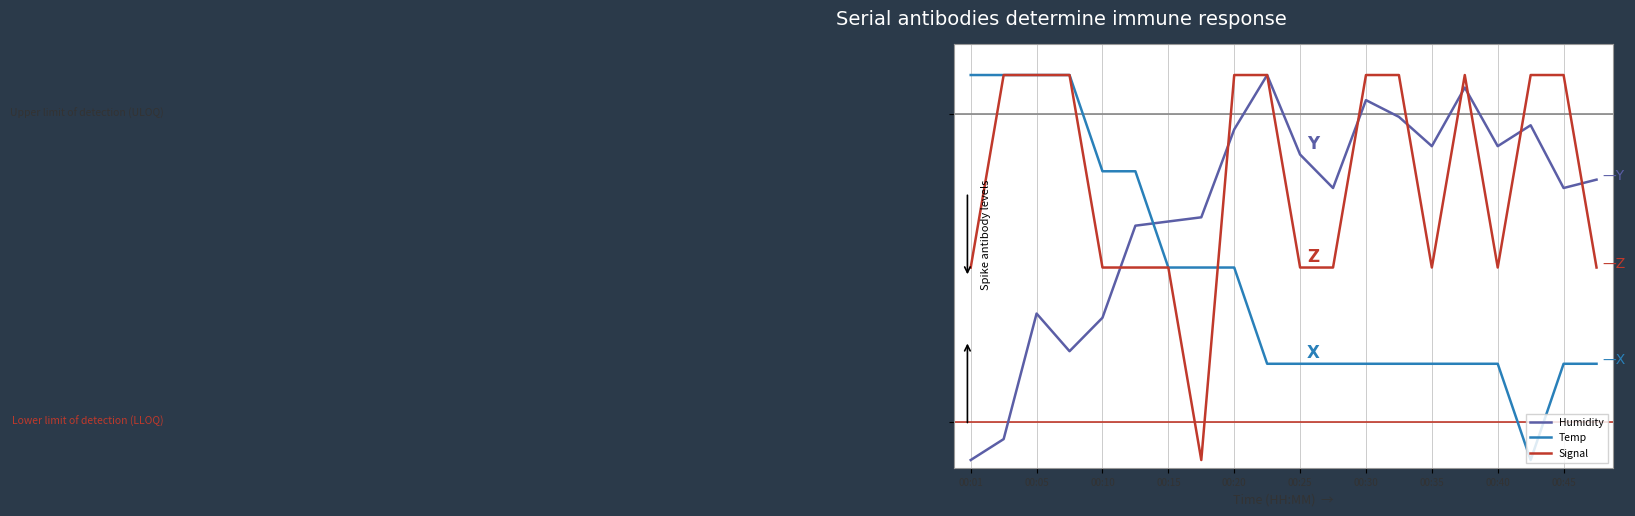

What is the label of the 18th point from the right?

00:05